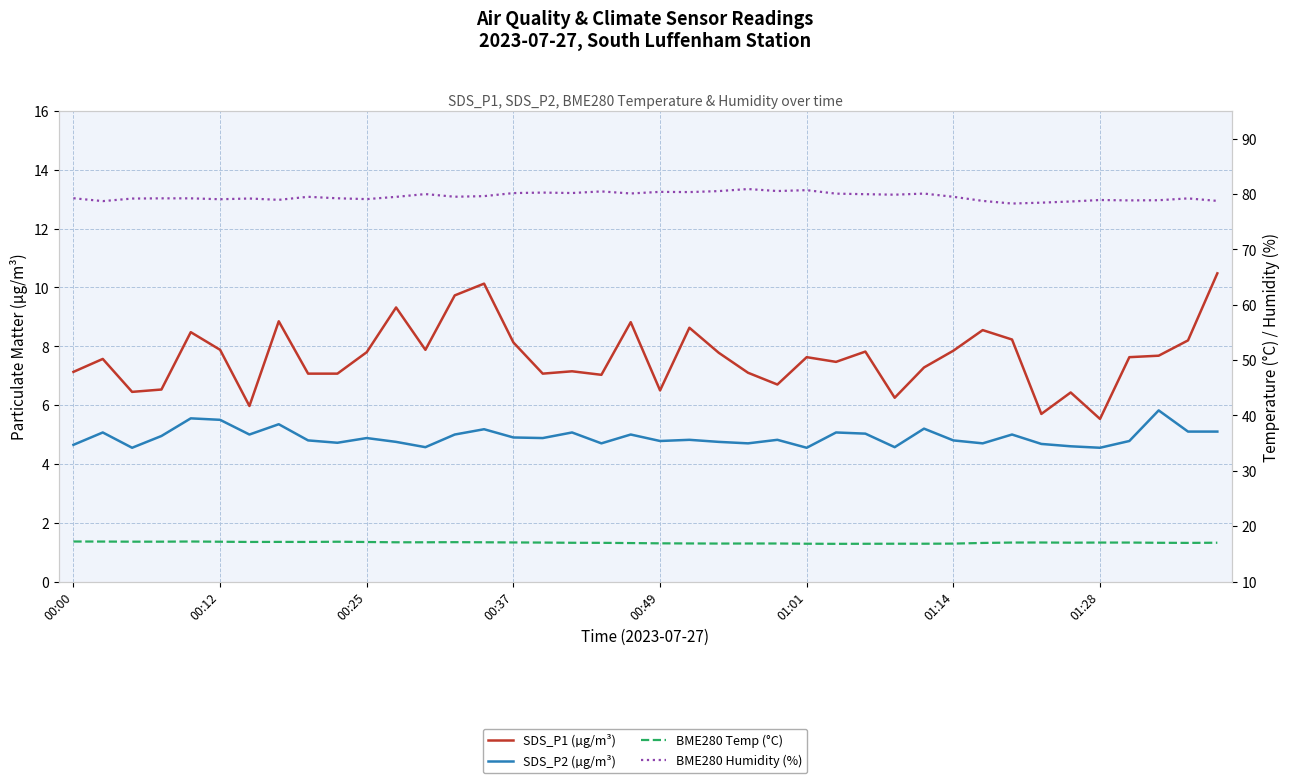

How many interior local peaks does the SDS_P2 (µg/m³) series have?

13